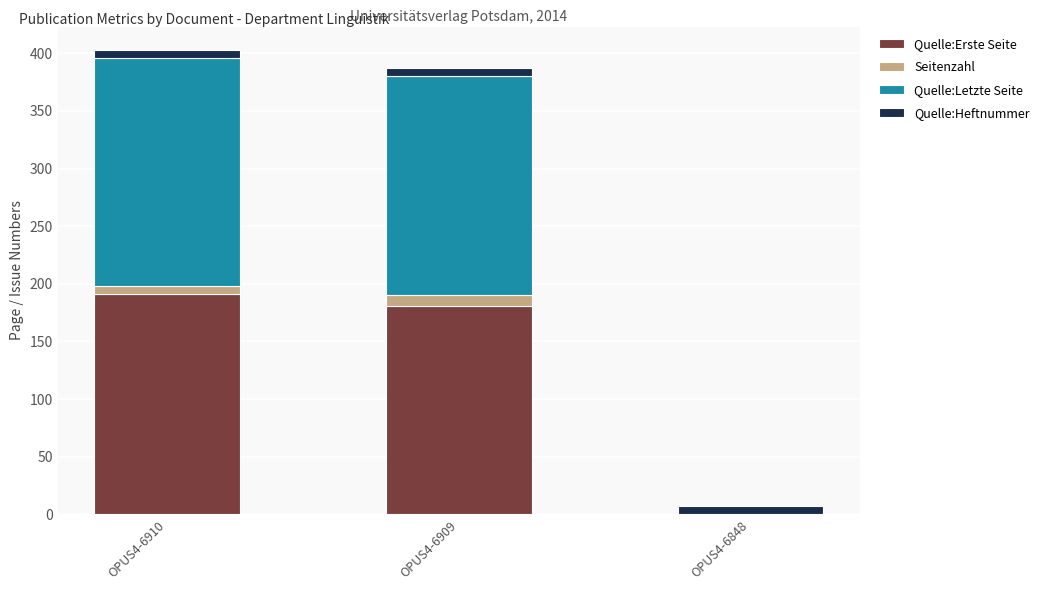

Count the number of data series in this chart.

4